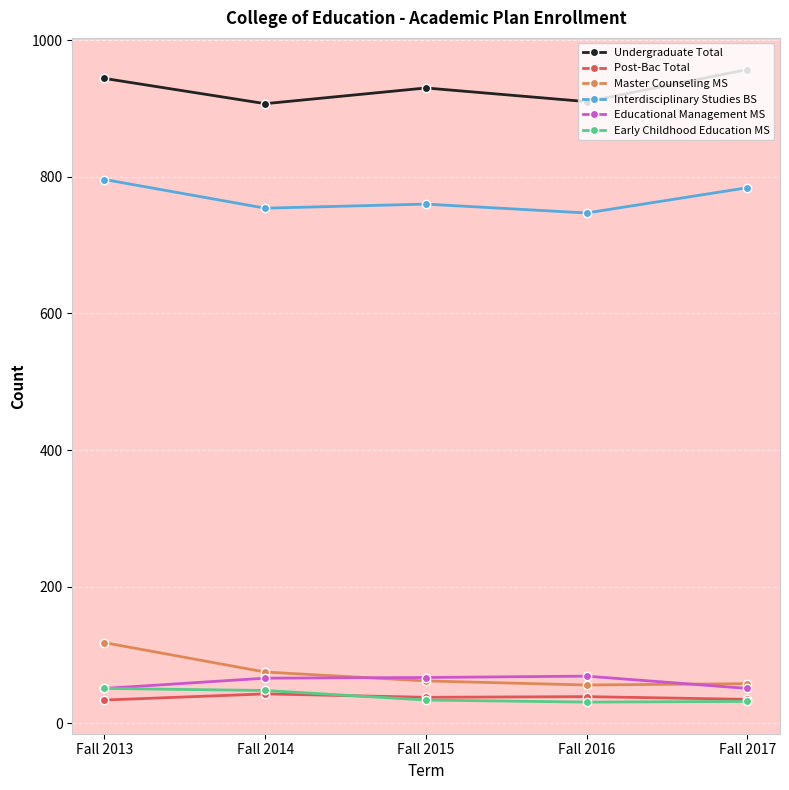

True or false: Early Childhood Education MS and Master Counseling MS intersect in this chart.

False